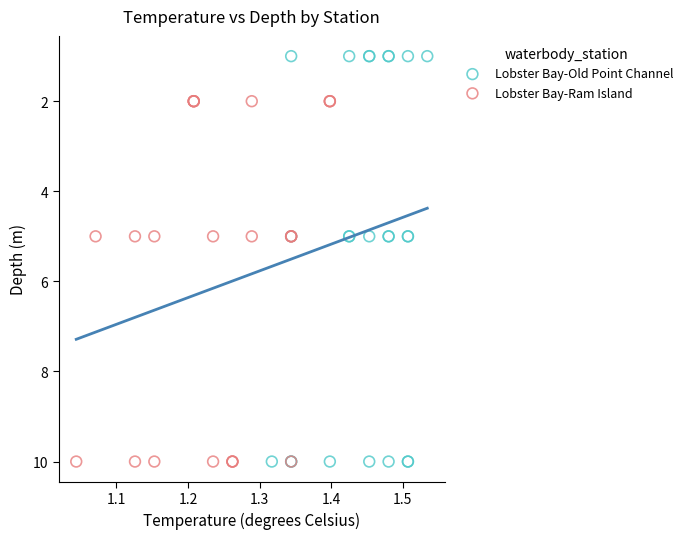

Which series reaches the minimum Y coordinate?

Lobster Bay-Old Point Channel